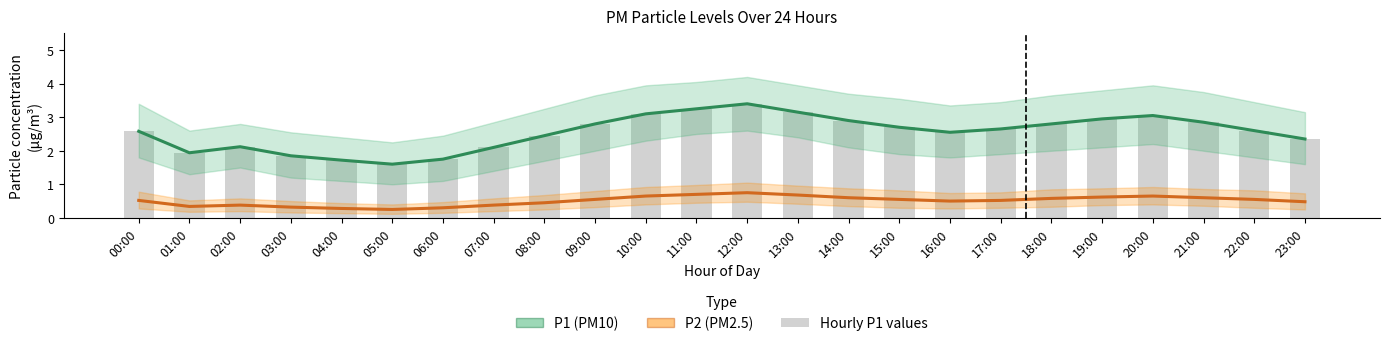

What is the highest value of the P2 (PM2.5) series?

0.8